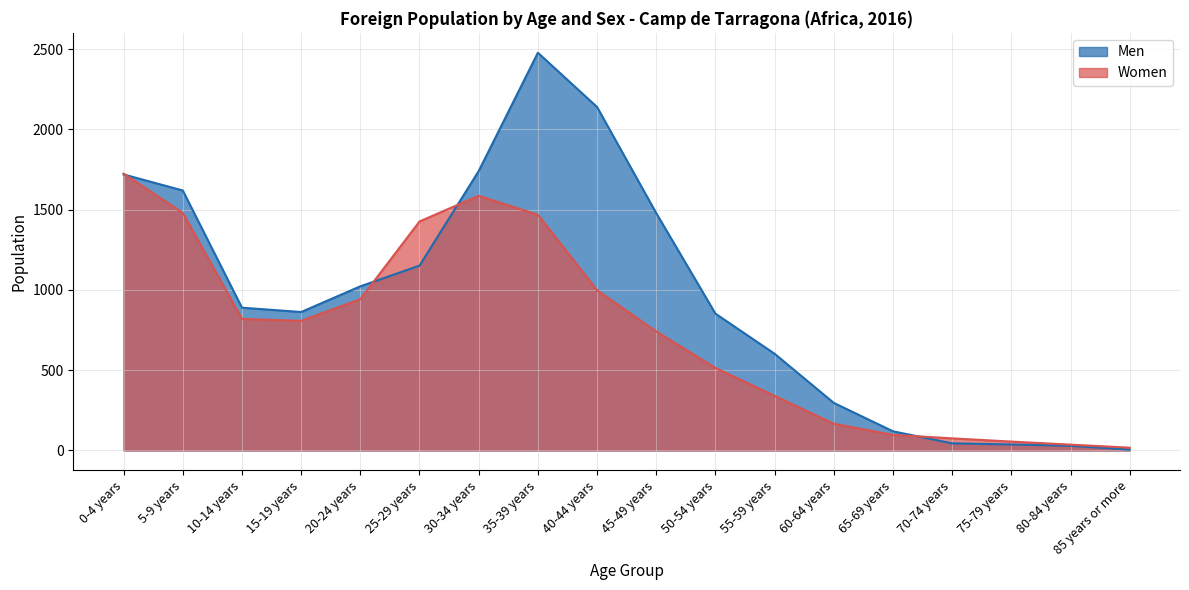

What is the difference between the maximum and minimum values in the Men series?

2472